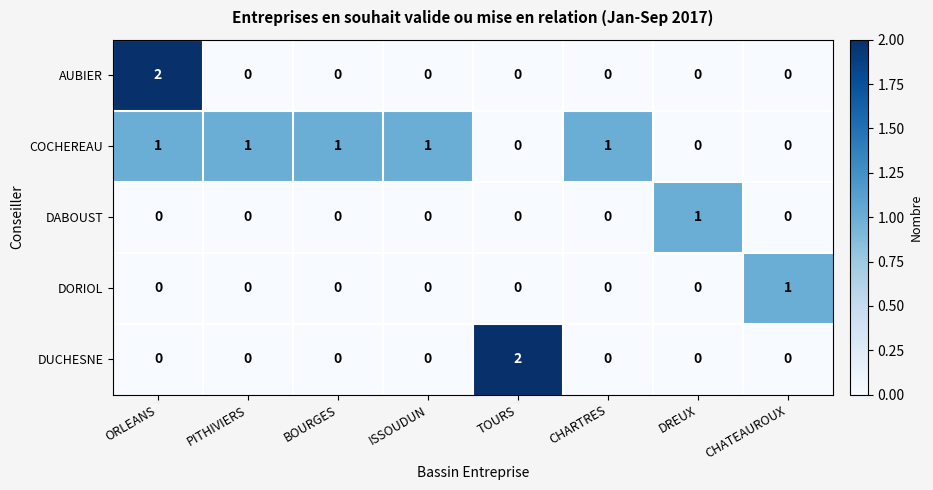

Is it true that DORIOL equals 0 at ORLEANS?

True